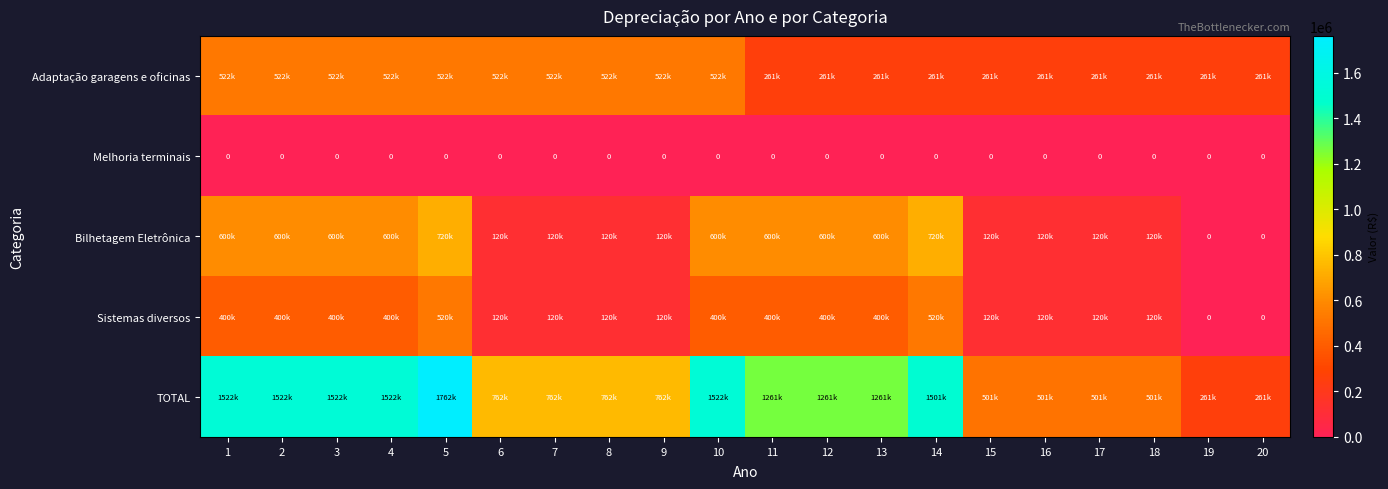

Count the number of categories in the chart.

20